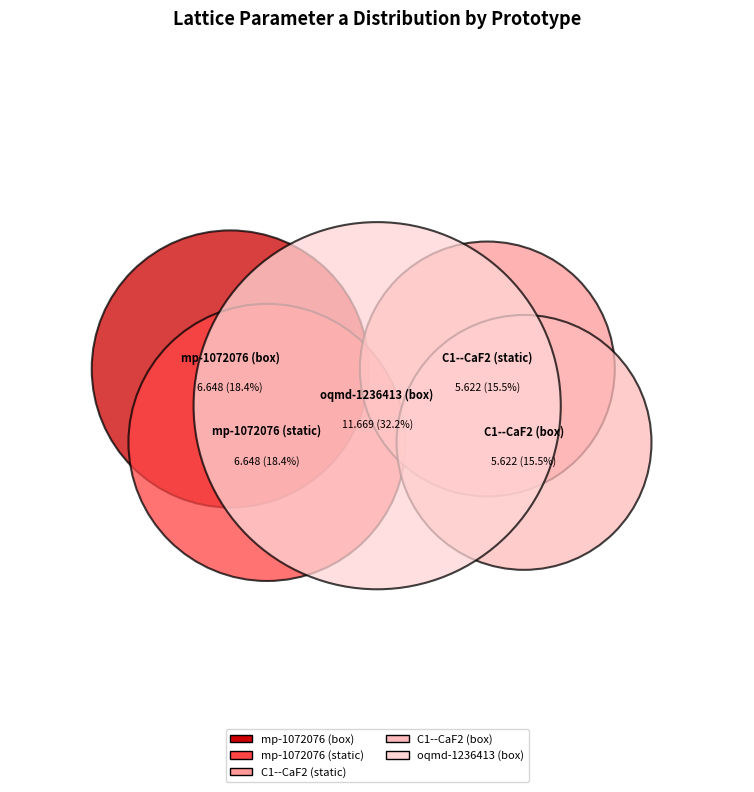

What is the smallest slice in the pie chart?

C1--CaF2 (static)